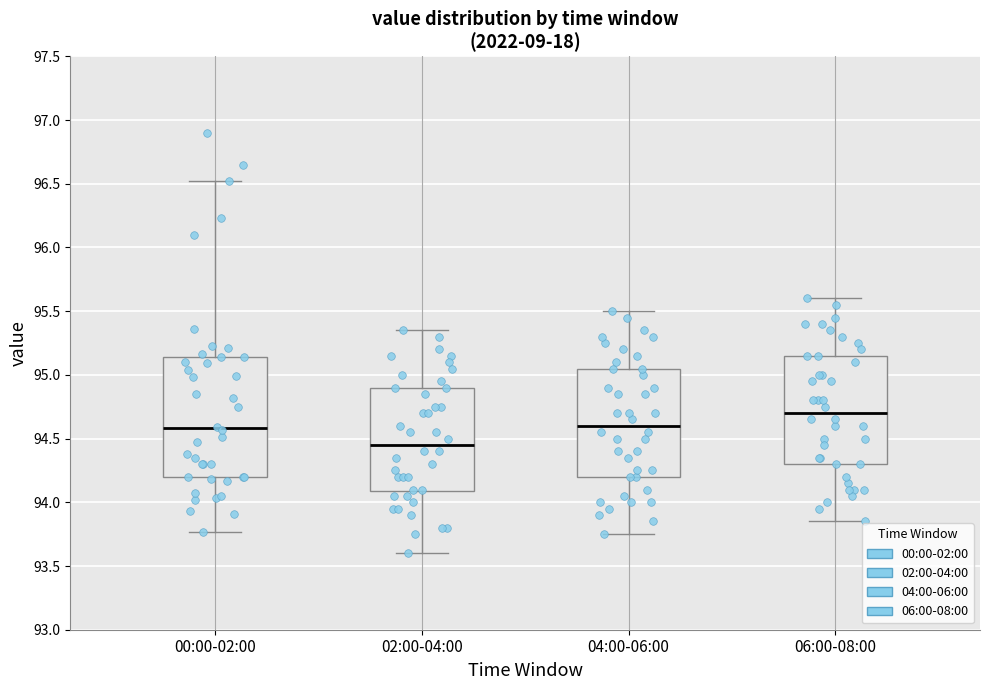

Comparing the boxes themselves (not the whiskers), which one is the tallest?

00:00-02:00